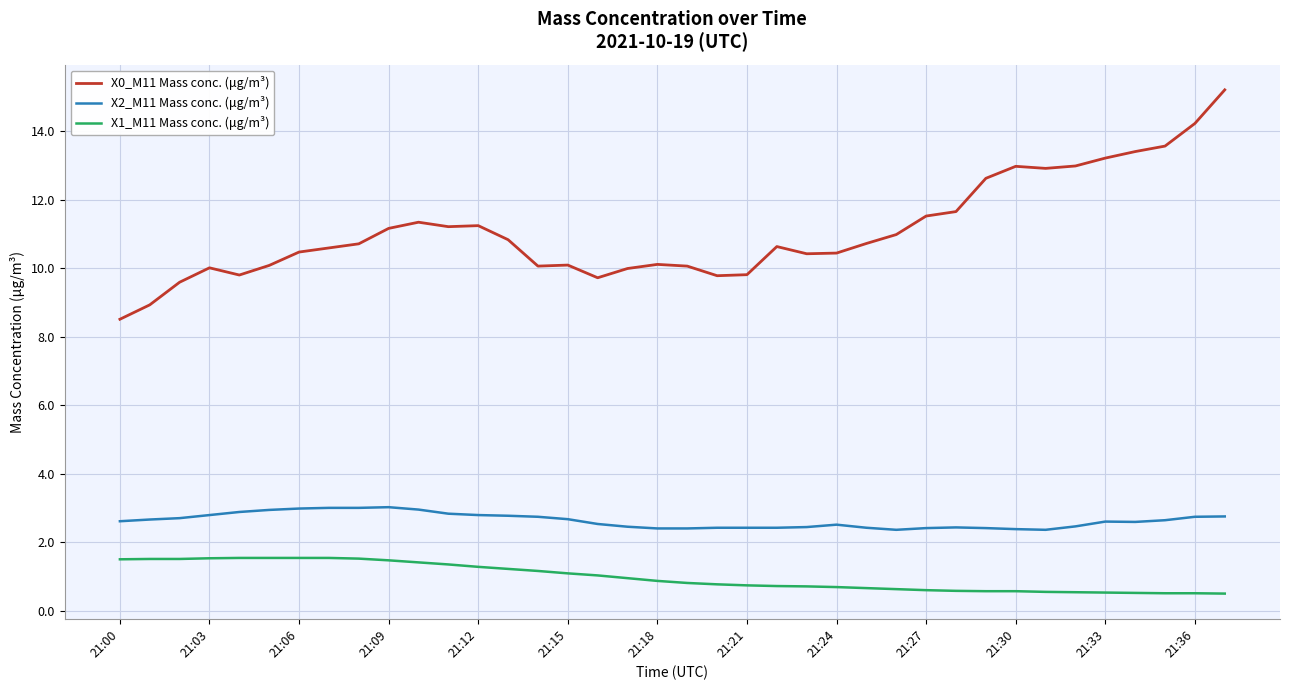

True or false: X1_M11 Mass conc. (μg/m³) and X2_M11 Mass conc. (μg/m³) cross at least once.

False